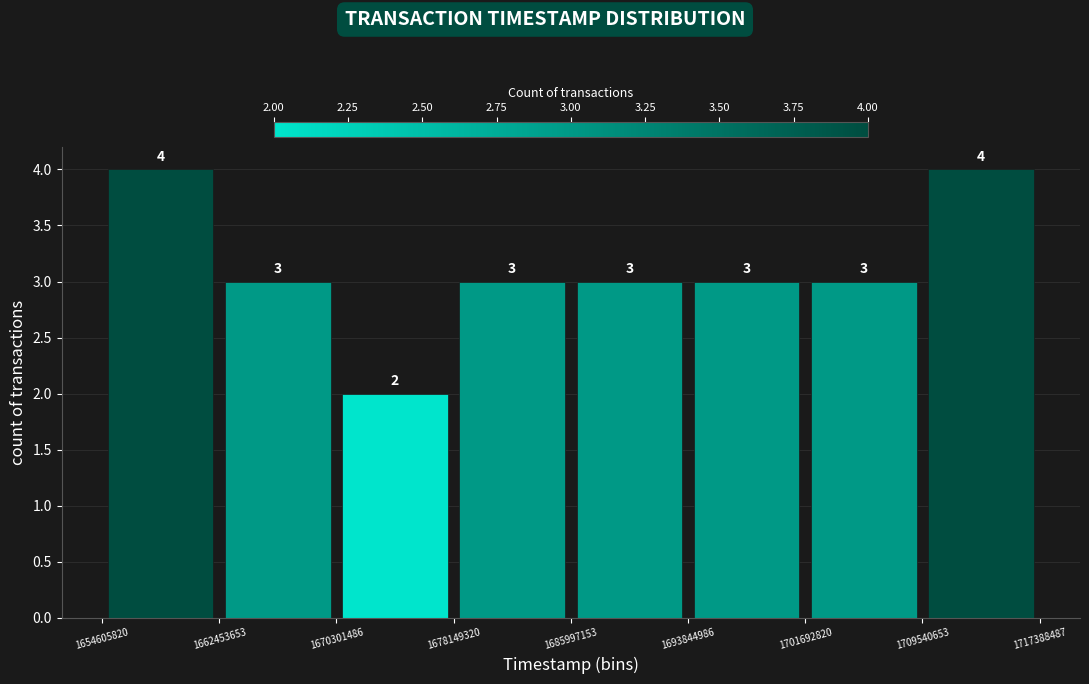

Reading left to right, transcribe this chart: for each bar, give the range it covers on the x-axis and its height.

1654605820 to 1662453653: 4
1662453653 to 1670301486: 3
1670301486 to 1678149320: 2
1678149320 to 1685997153: 3
1685997153 to 1693844986: 3
1693844986 to 1701692820: 3
1701692820 to 1709540653: 3
1709540653 to 1717388487: 4